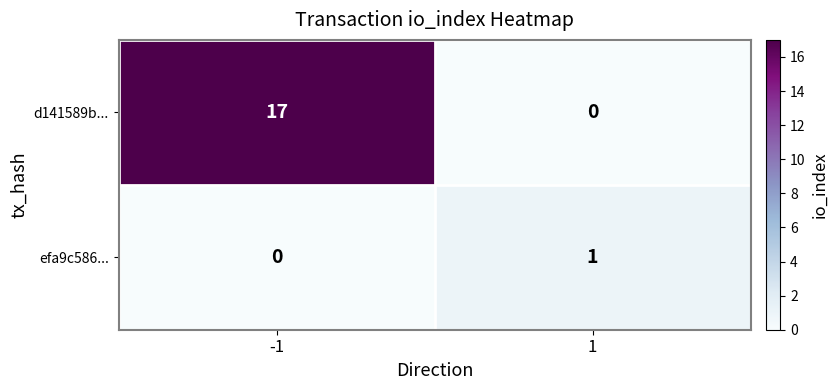

Reading right to left, transcribe all the data shown in this chart.

d141589b...: 1=0	-1=17
efa9c586...: 1=1	-1=0